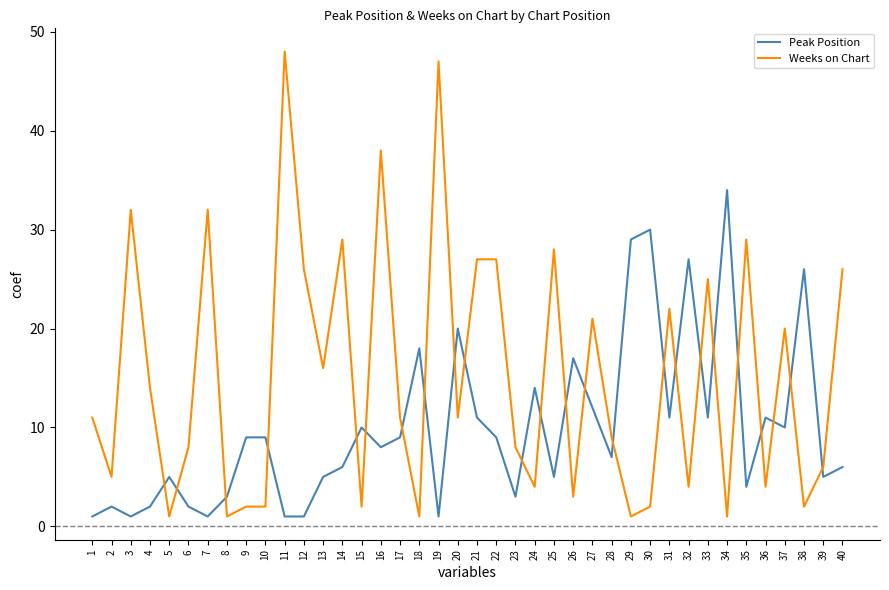

Which category has the highest value across all series?

11